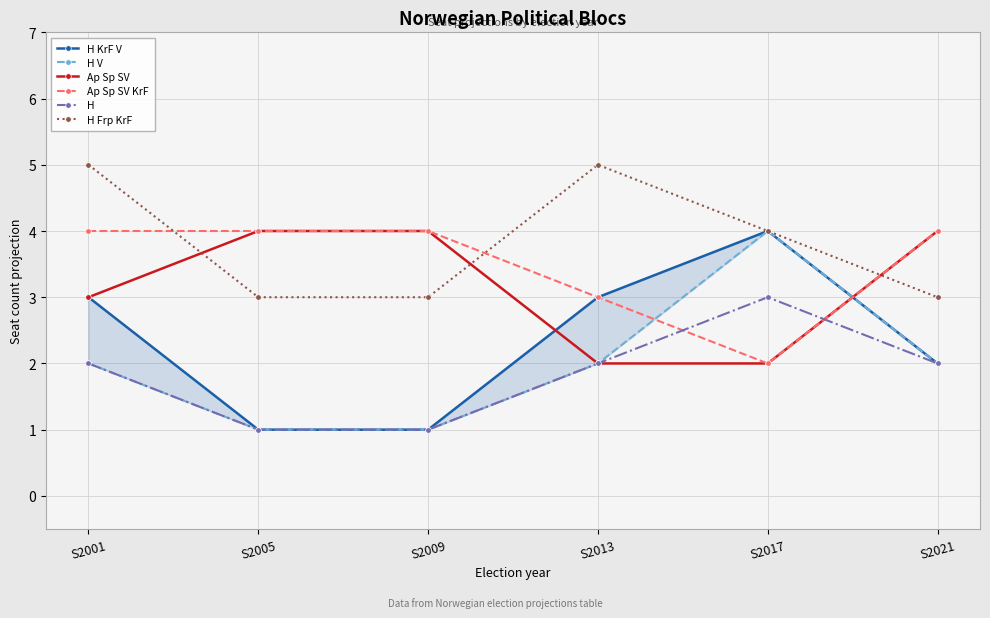

True or false: H KrF V and H Frp KrF cross at least once.

False